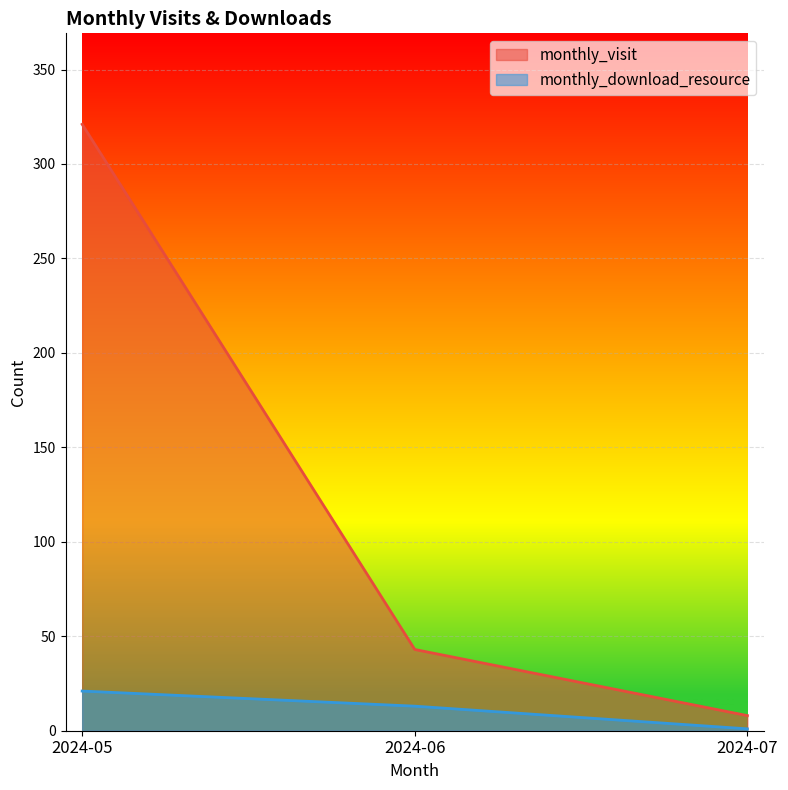

At which category is the sum across all series the highest?

2024-05